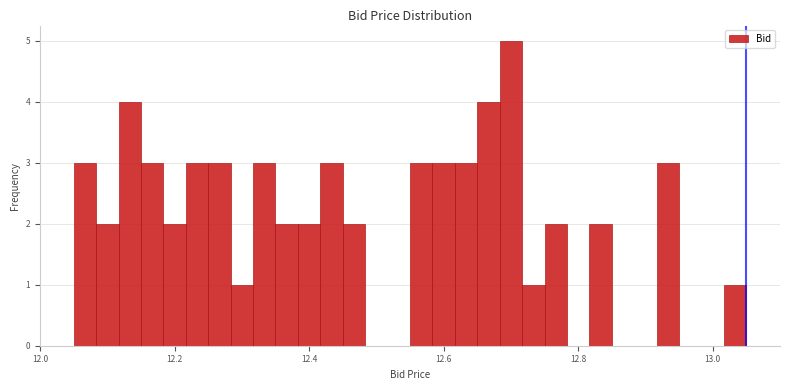

Around what value on the x-axis is the tallest bar? Give the approximate position of its centre, as read against the axis.

12.70